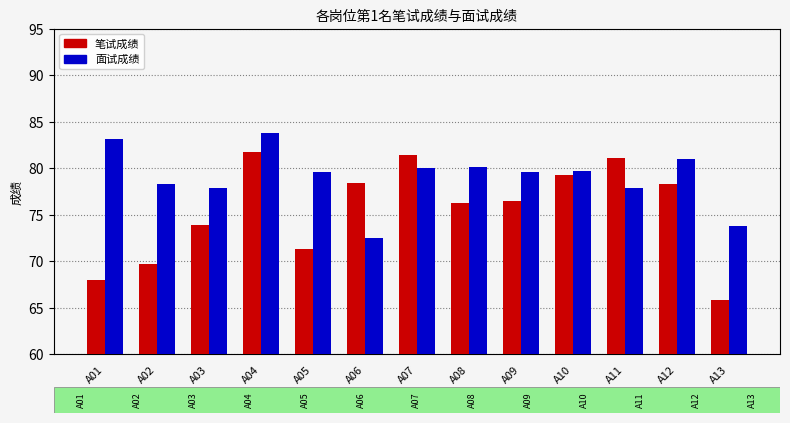

Which series changed the most between A01 and A09?

笔试成绩